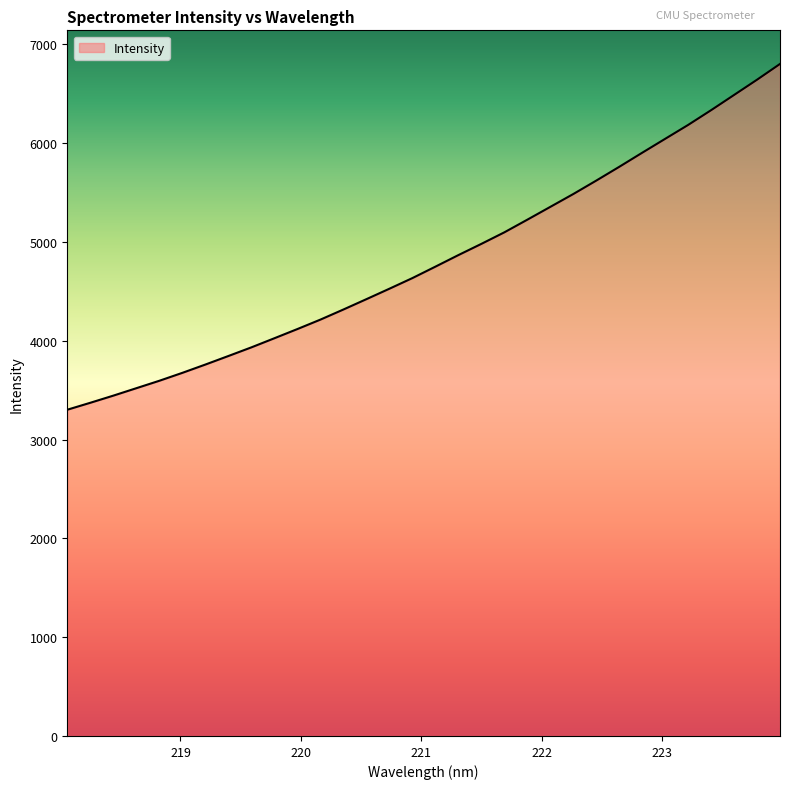

What is the minimum value shown in the chart?

3302.5